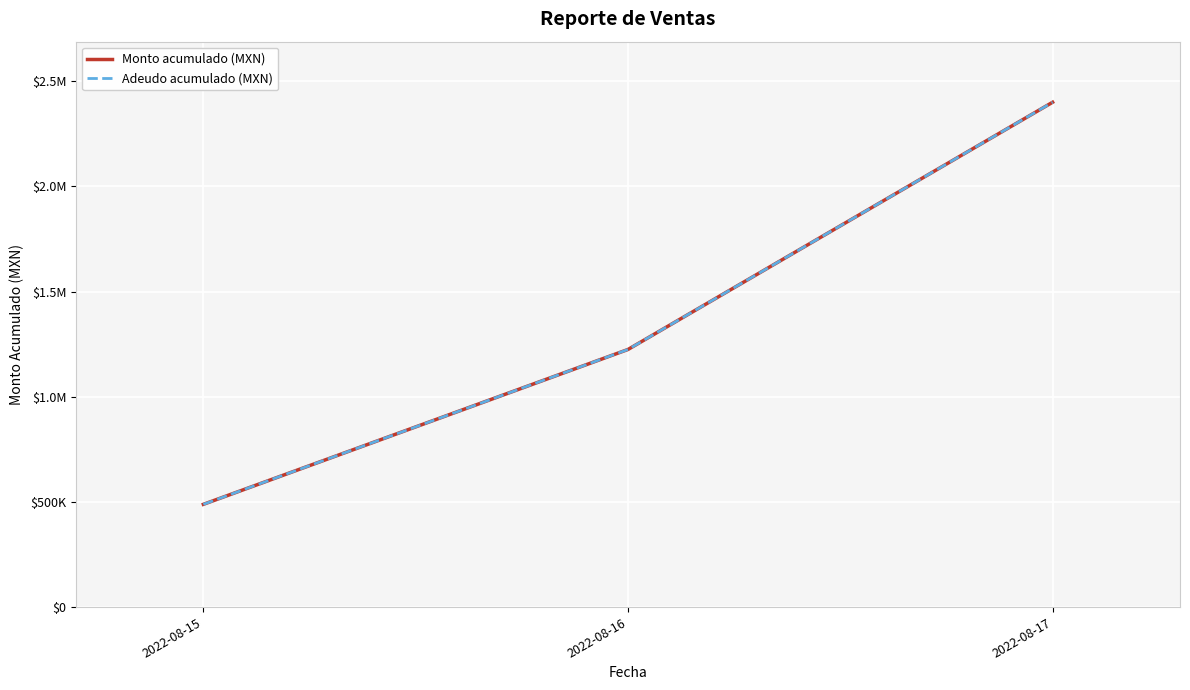

Which label corresponds to the largest value in the chart?

2022-08-17